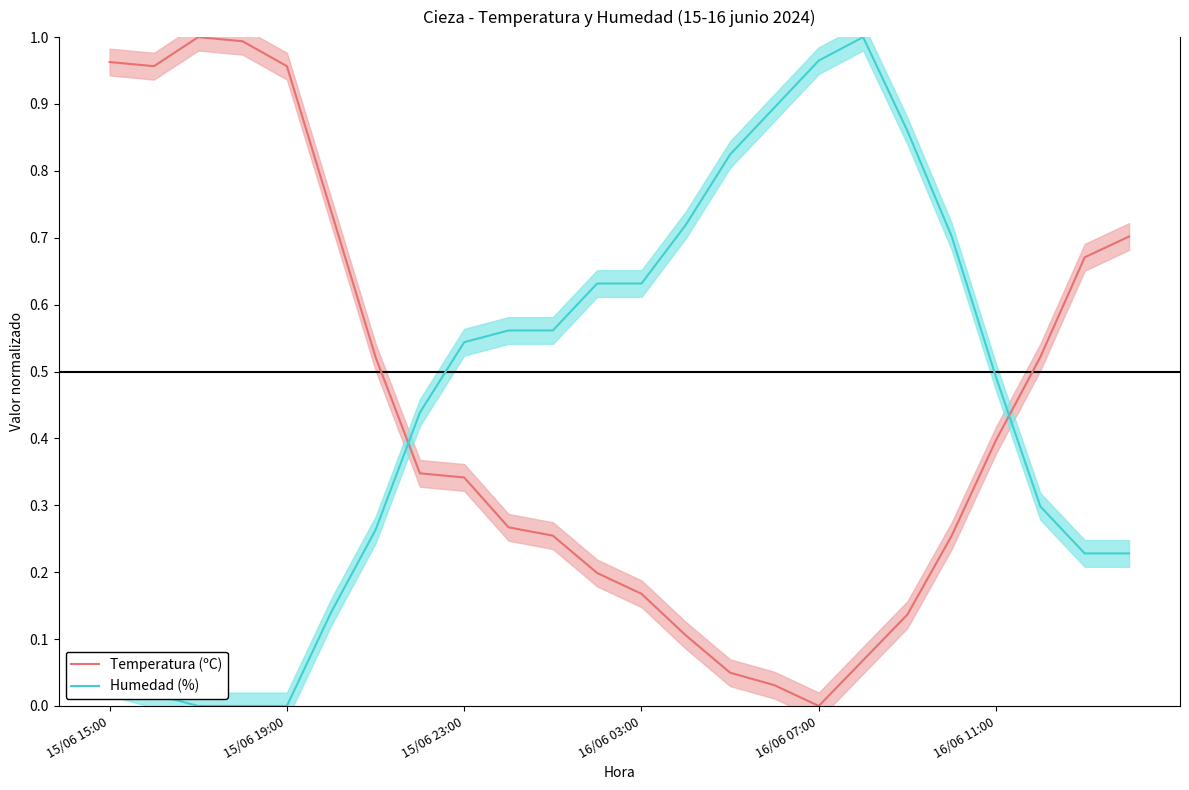

List the series in order of their overall mean, highest first.

Humedad (%), Temperatura (ºC)